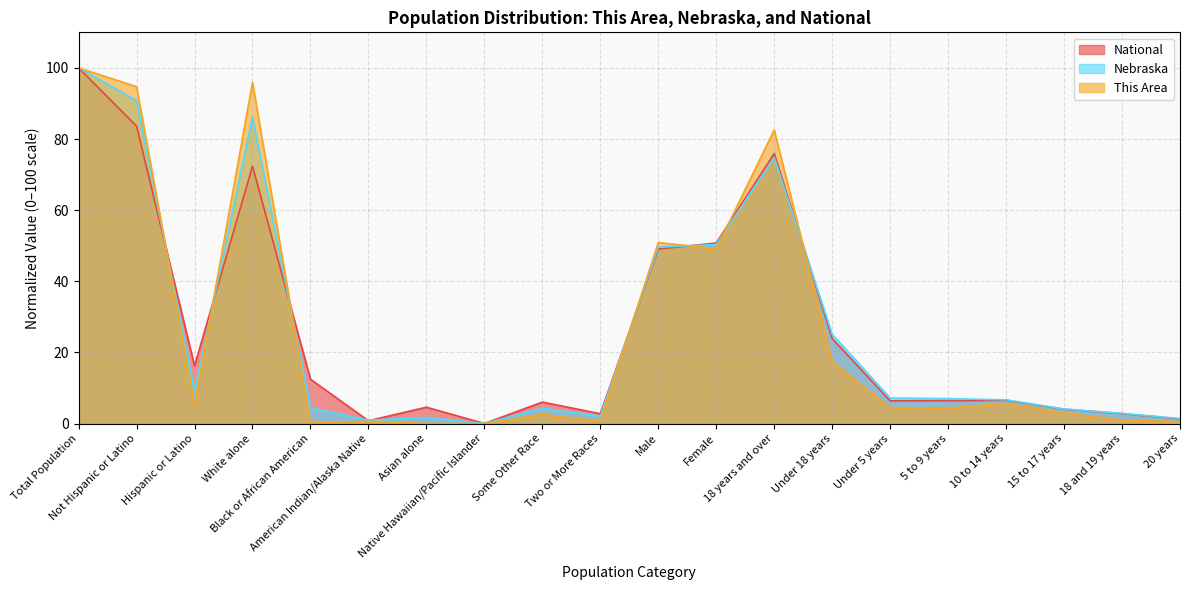

What position from the left is White alone?

4